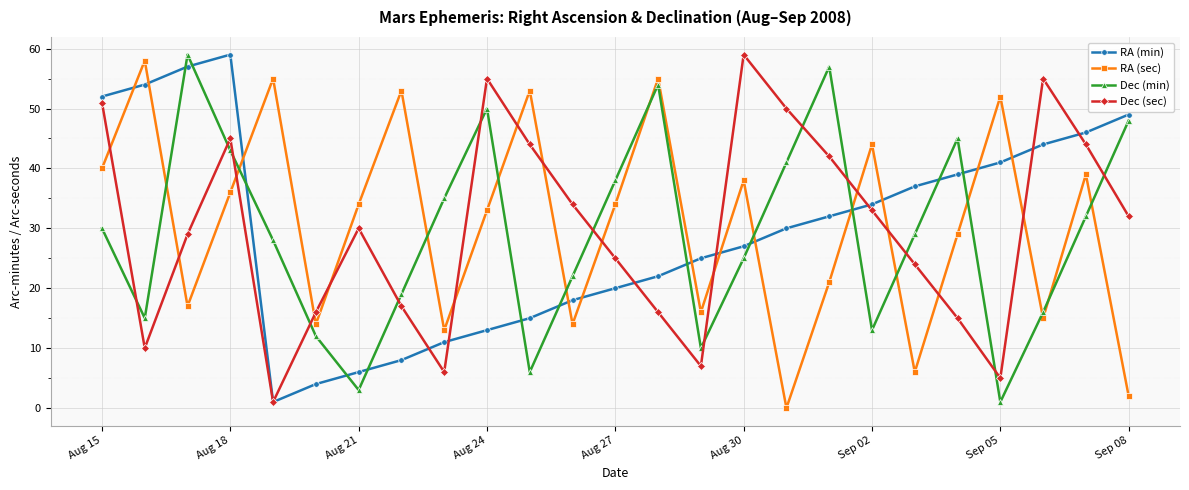

True or false: RA (min) has more than 2 points higher than both neighbors.

False